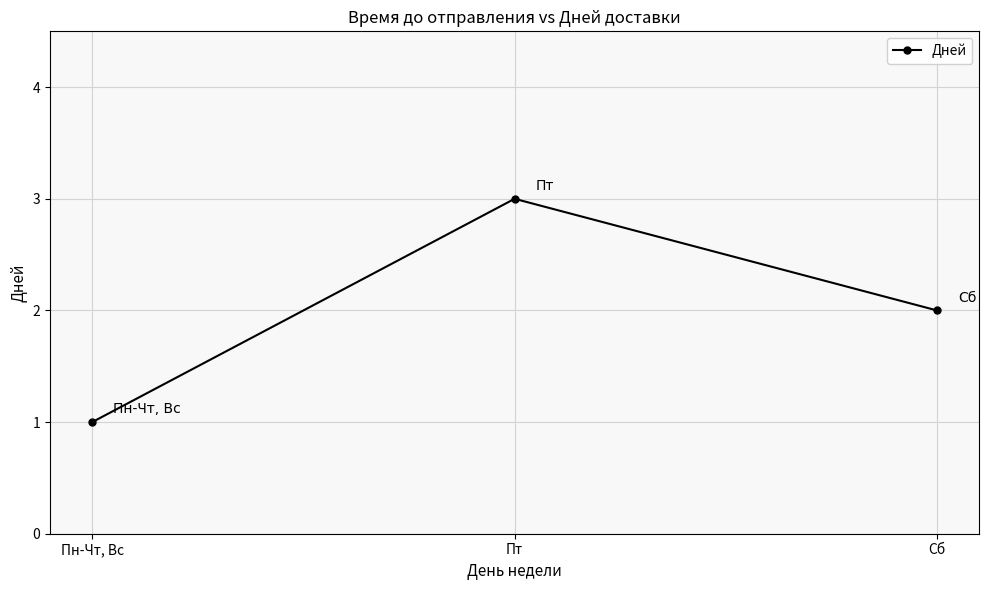

What position from the left is Пн-Чт, Вс?

1